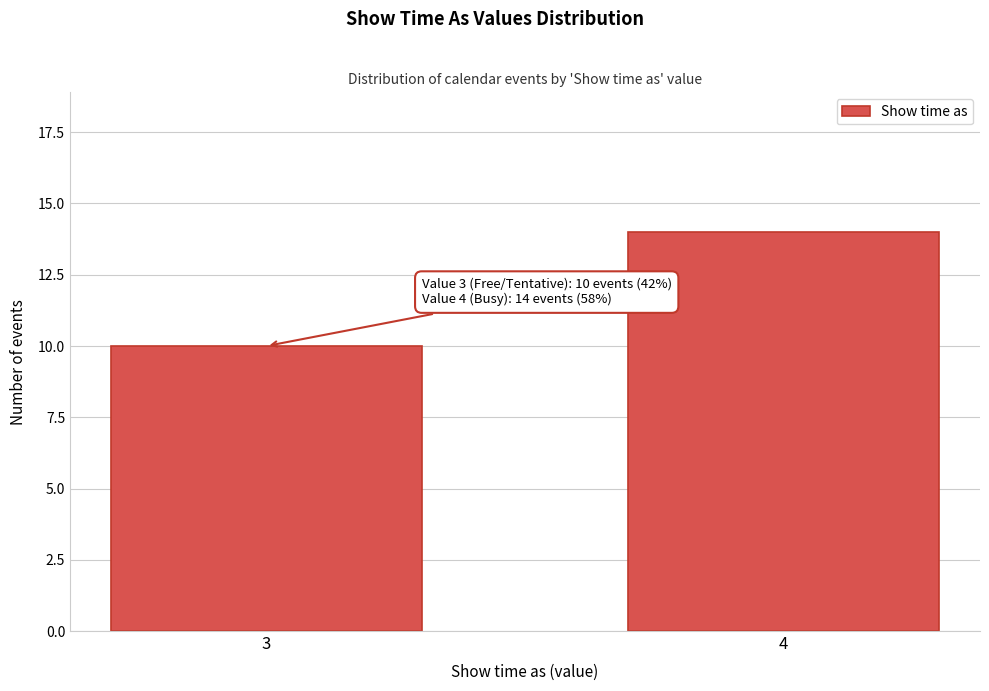

Reading left to right, transcribe all the data shown in this chart.

3=10	4=14